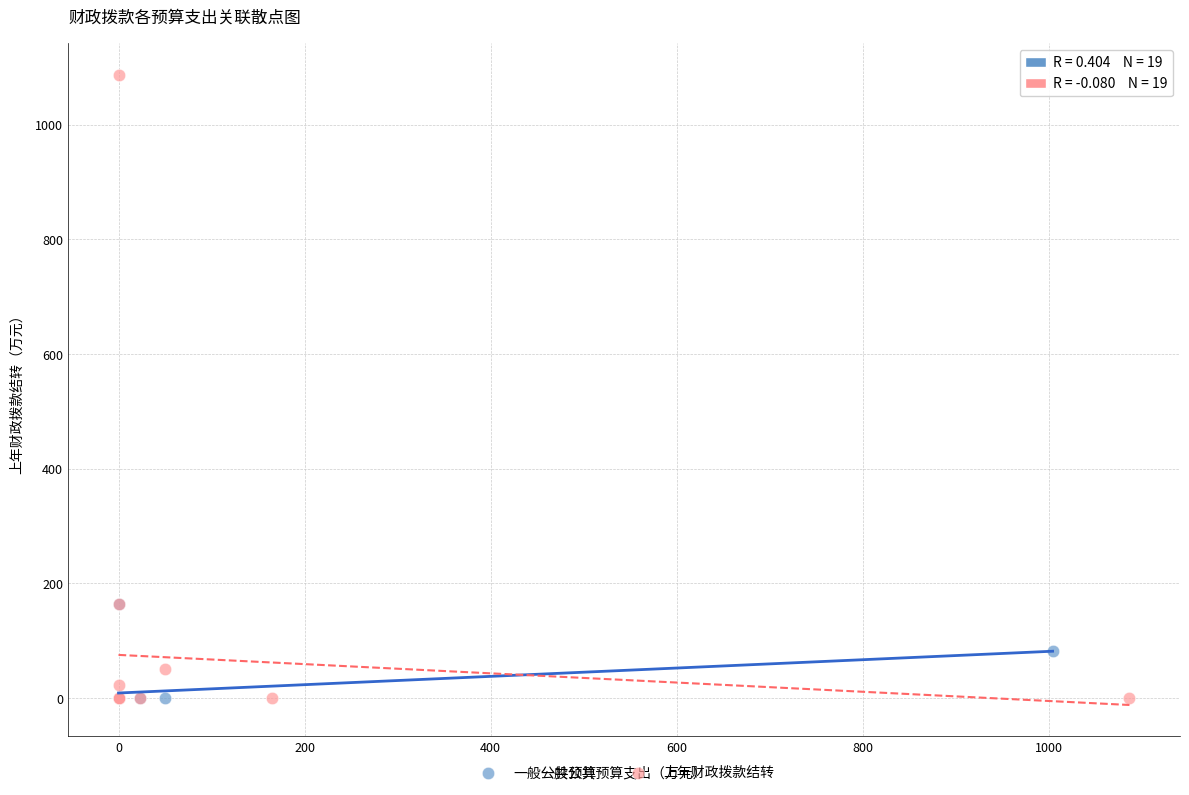

Which series has the widest spread of Y values?

上年财政拨款结转